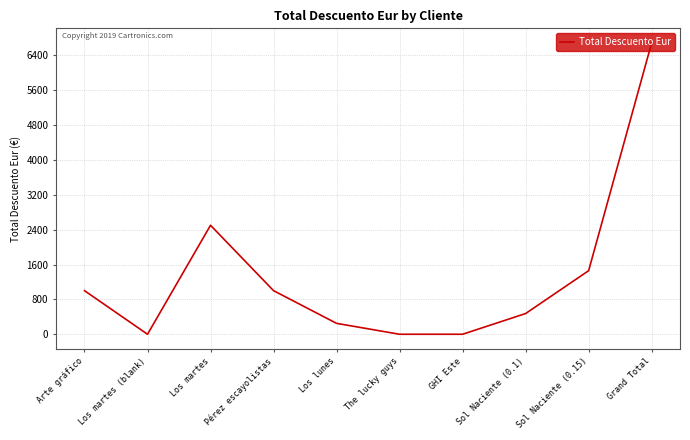

Reading left to right, what are all the values shown in this chart?

1000	0	2500	1000	250	0	0	475	1458	6683